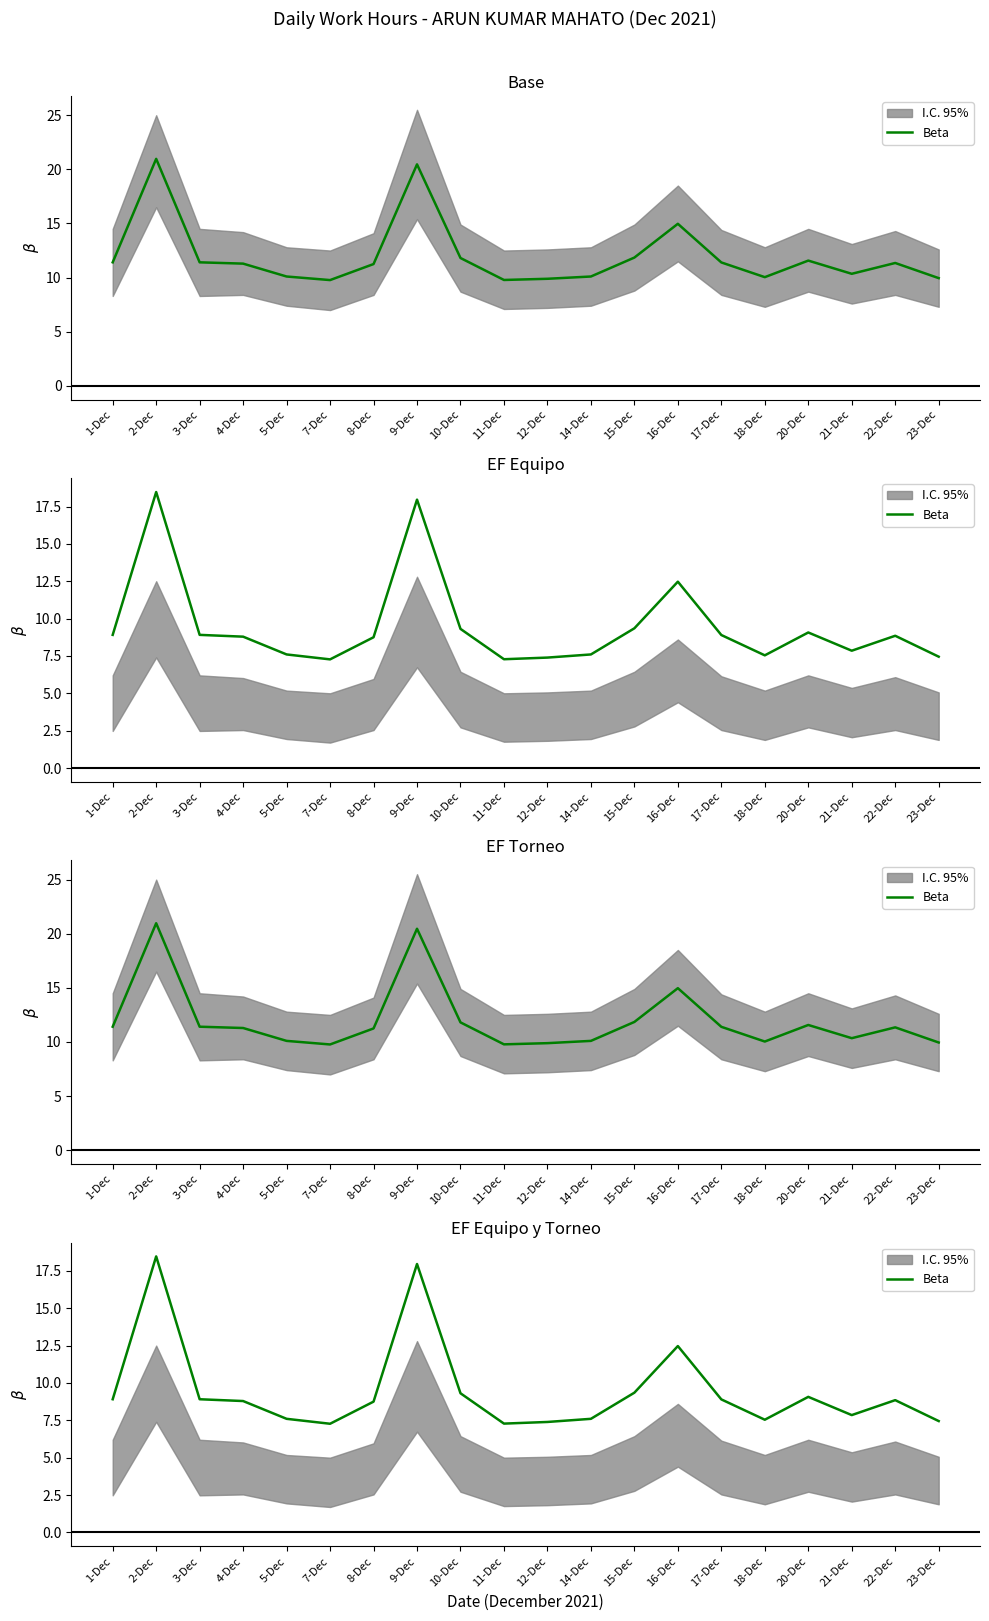

What is the sum of all values?

189.7